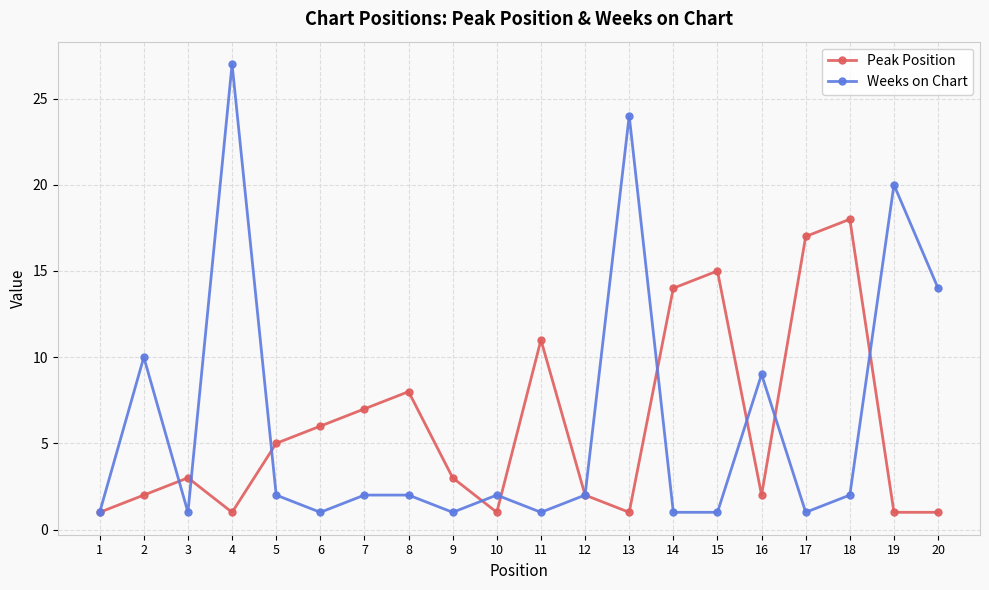

How many lines are shown in the chart?

2